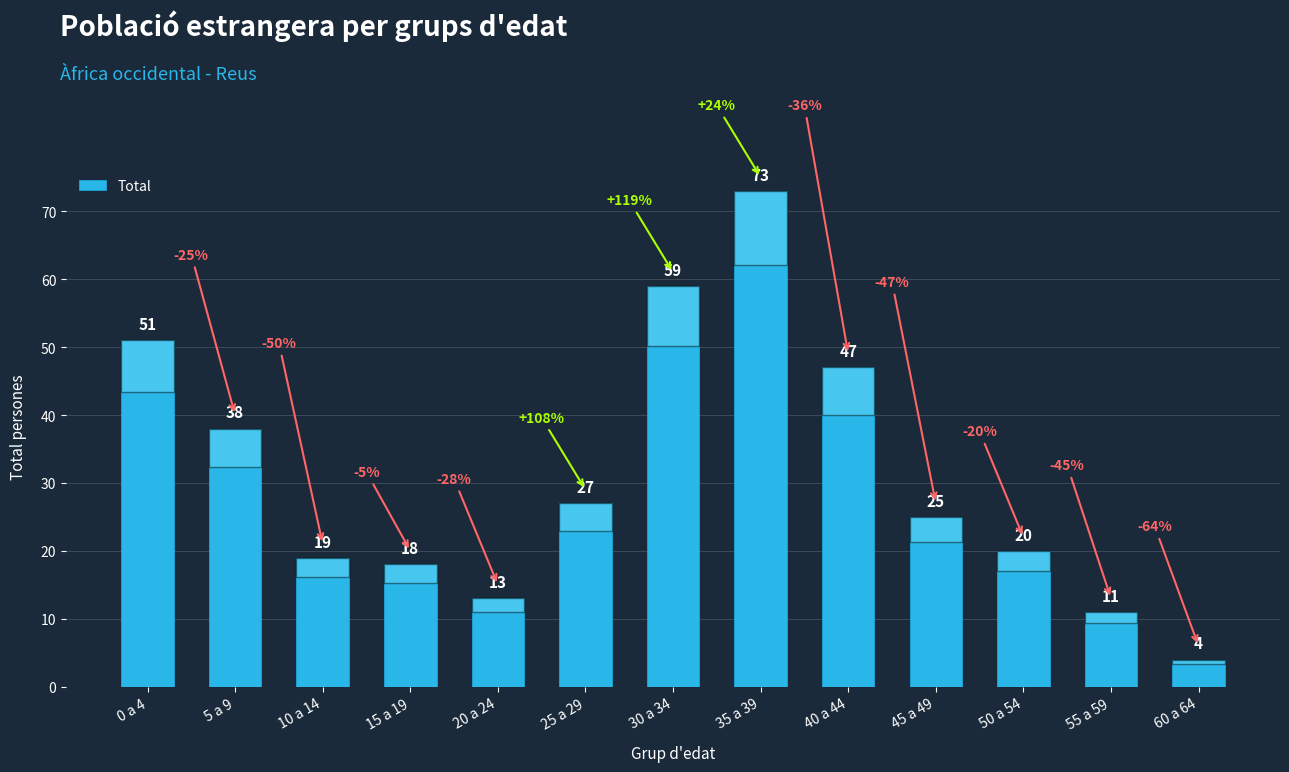

Reading left to right, transcribe all the data shown in this chart.

51	38	19	18	13	27	59	73	47	25	20	11	4